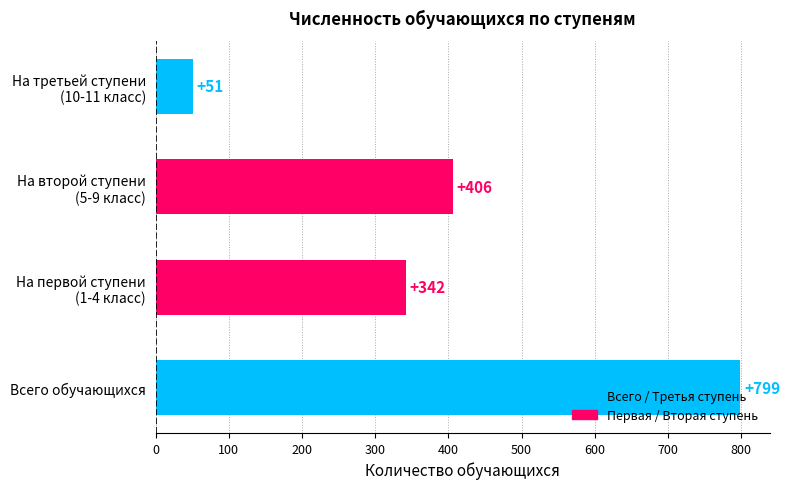

What is the average value?

400